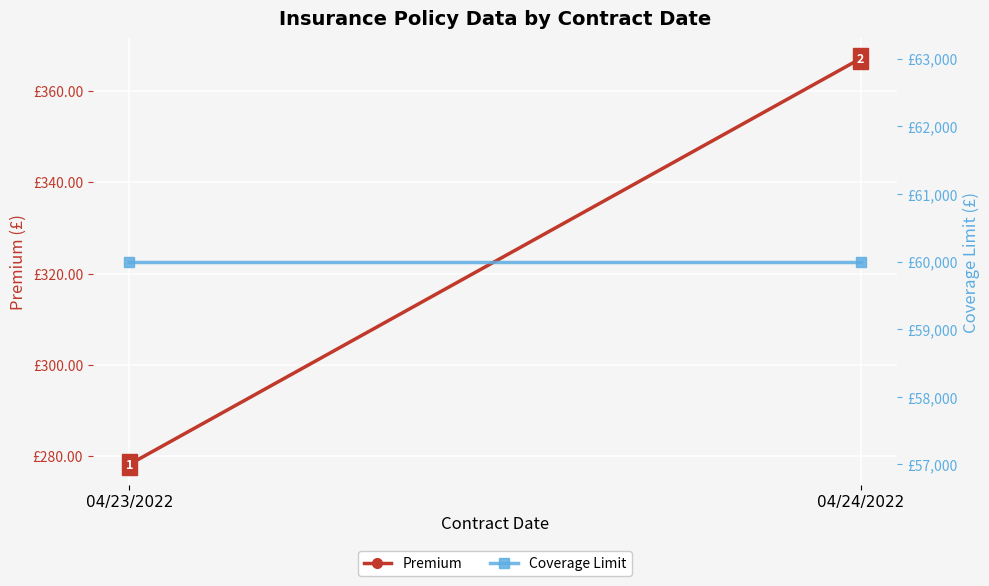

Reading right to left, transcribe all the data shown in this chart.

Premium: 04/24/2022=367.0	04/23/2022=278.2
Coverage Limit: 04/24/2022=60000.0	04/23/2022=60000.0